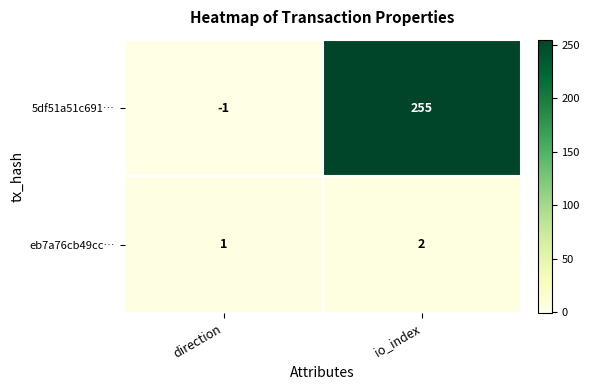

How many series are shown in this chart?

2